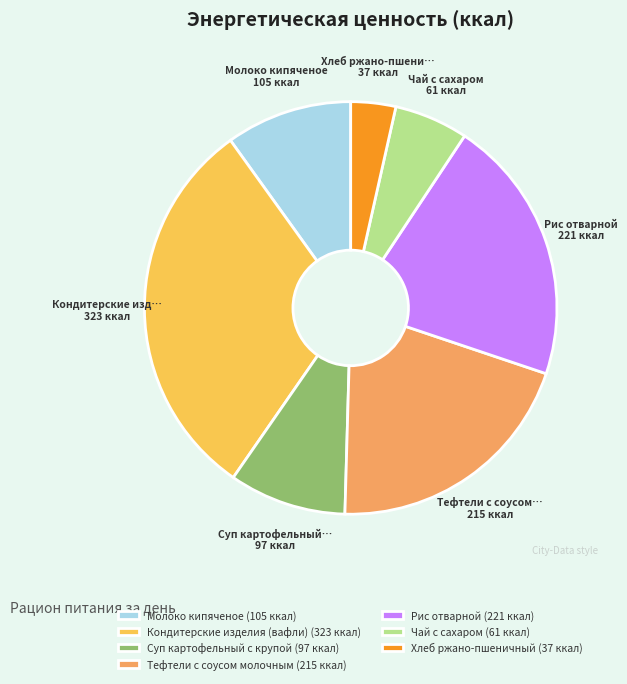

Count the number of slices in the pie.

7